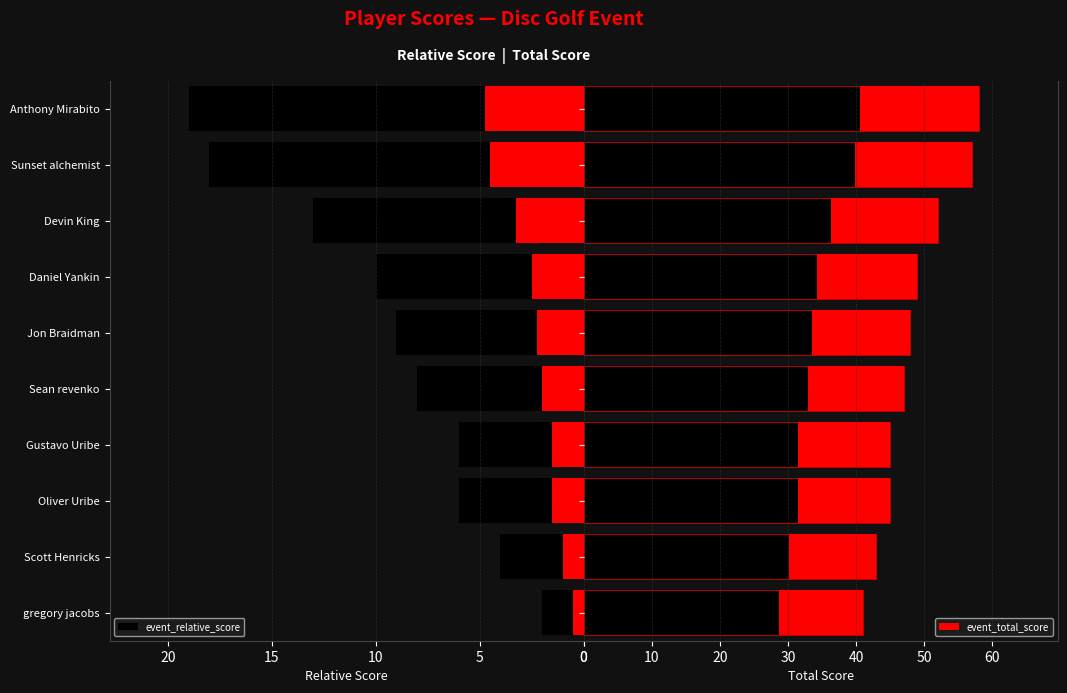

What are all the series names shown in the legend?

event_relative_score, event_total_score